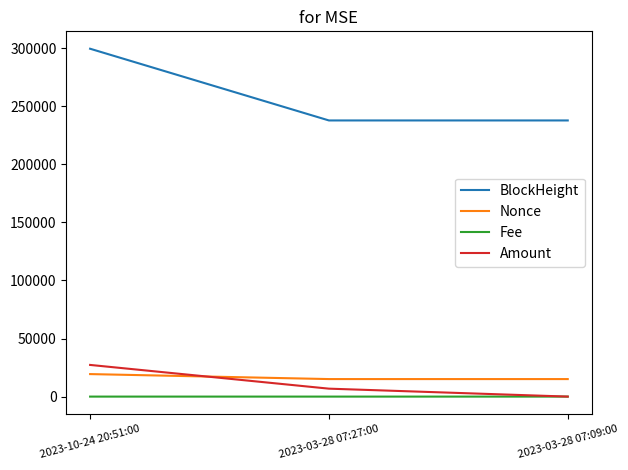

Is the value of Nonce at 2023-03-28 07:27:00 greater than the value of Fee at 2023-10-24 20:51:00?

Yes